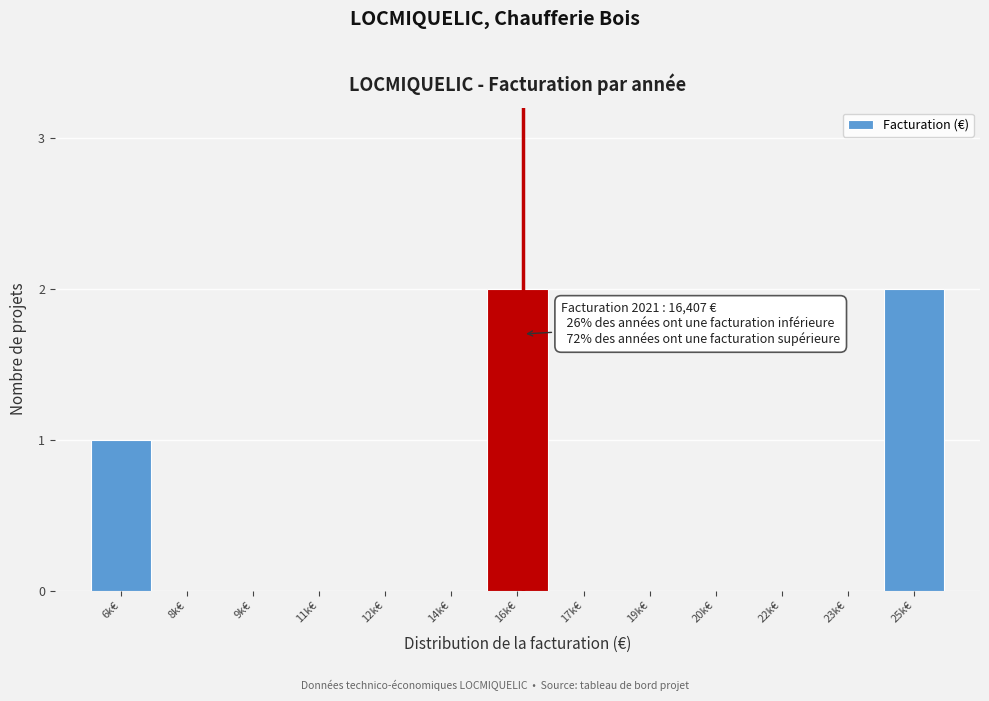

Reading left to right, transcribe all the data shown in this chart.

6k€=1	8k€=0	9k€=0	11k€=0	12k€=0	14k€=0	16k€=2	17k€=0	19k€=0	20k€=0	22k€=0	23k€=0	25k€=2